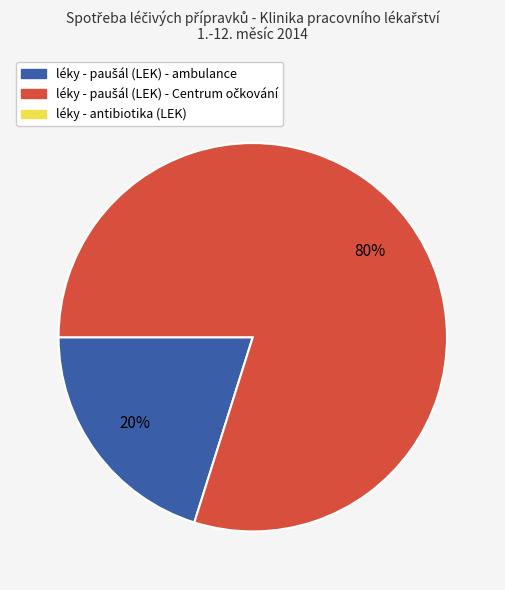

To the nearest percent, what is the average slice percentage?

50%